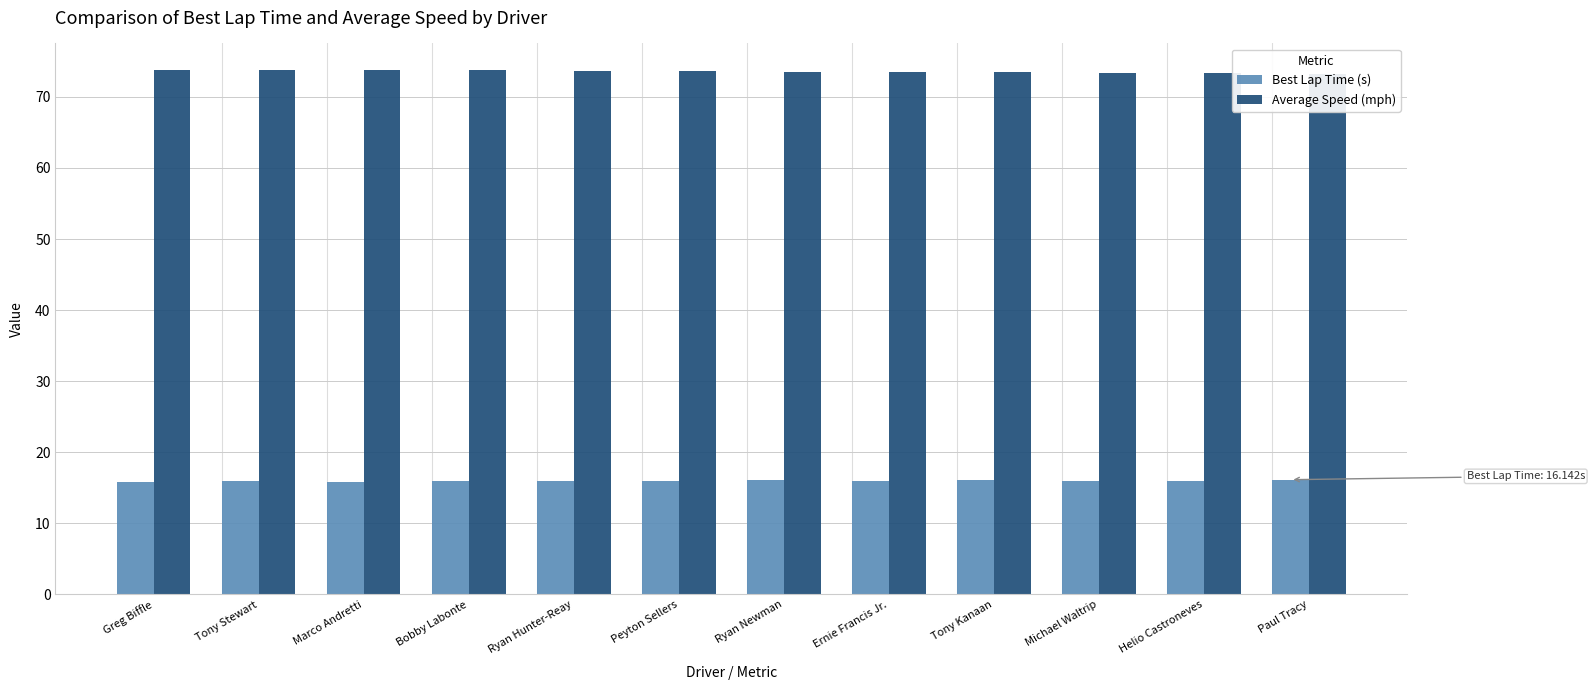

At which category is the sum across all series the highest?

Tony Stewart